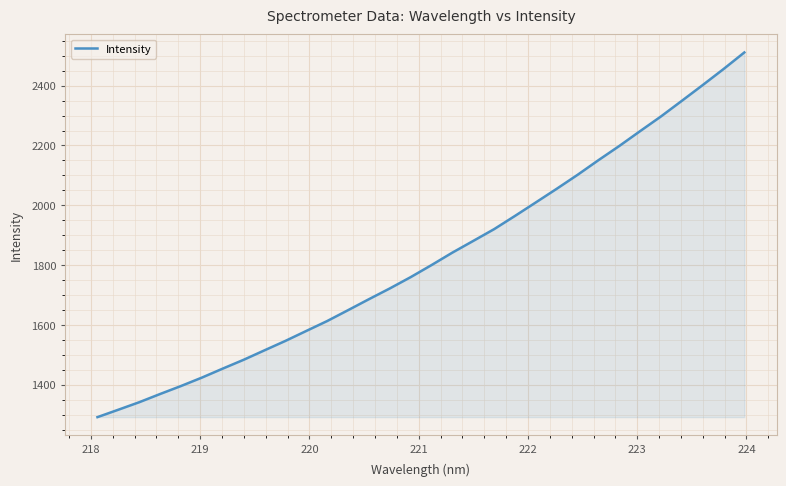

What is the minimum value shown in the chart?

1291.6